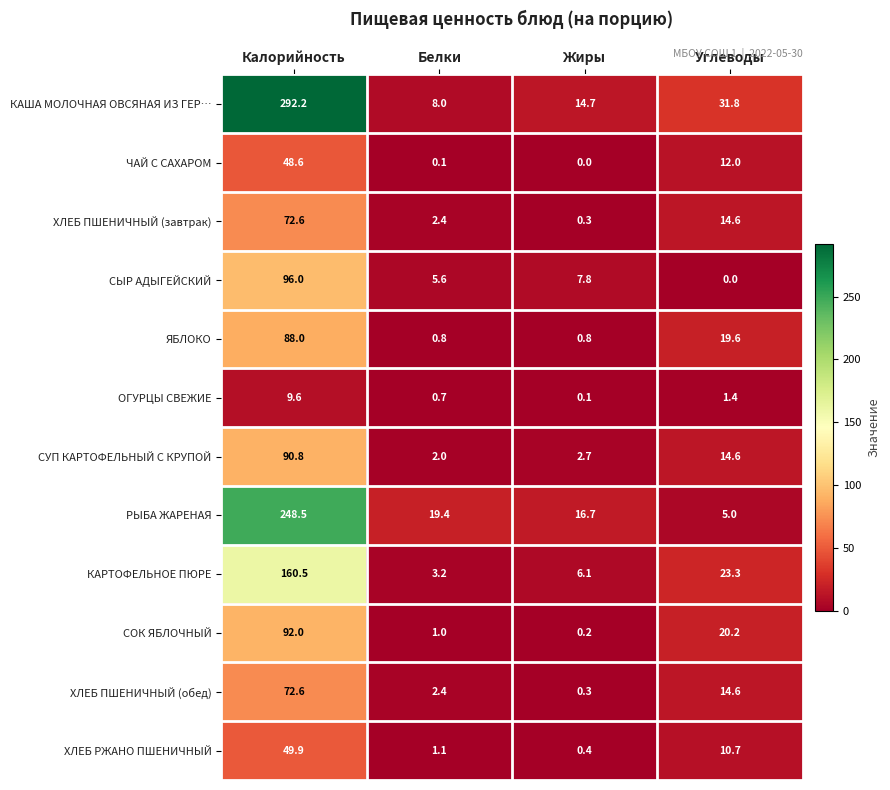

At which category does the chart reach its peak across all series?

Калорийность